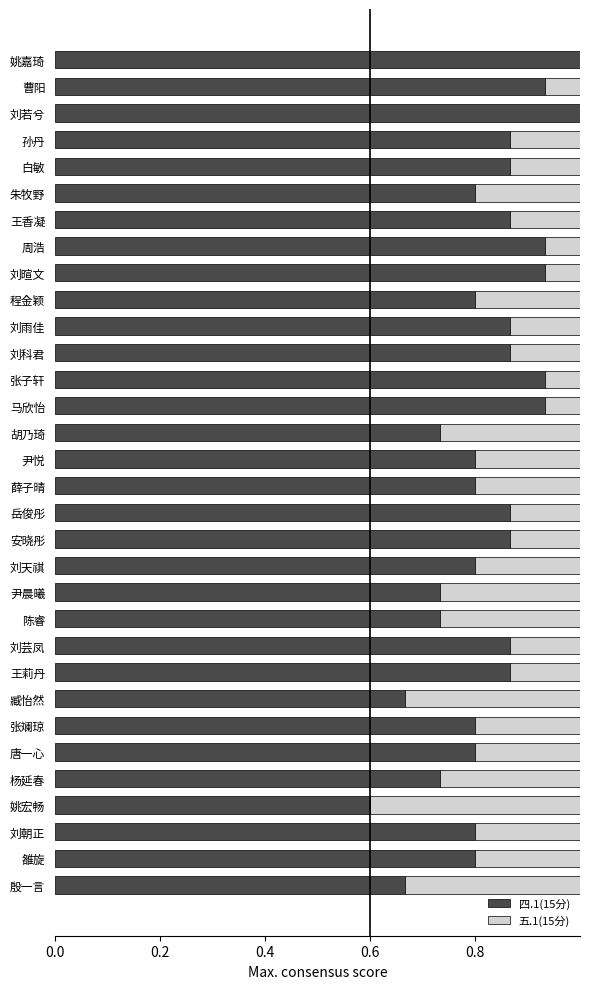

What is the approximate value of 五.1(15分) at 雒旋?

0.4